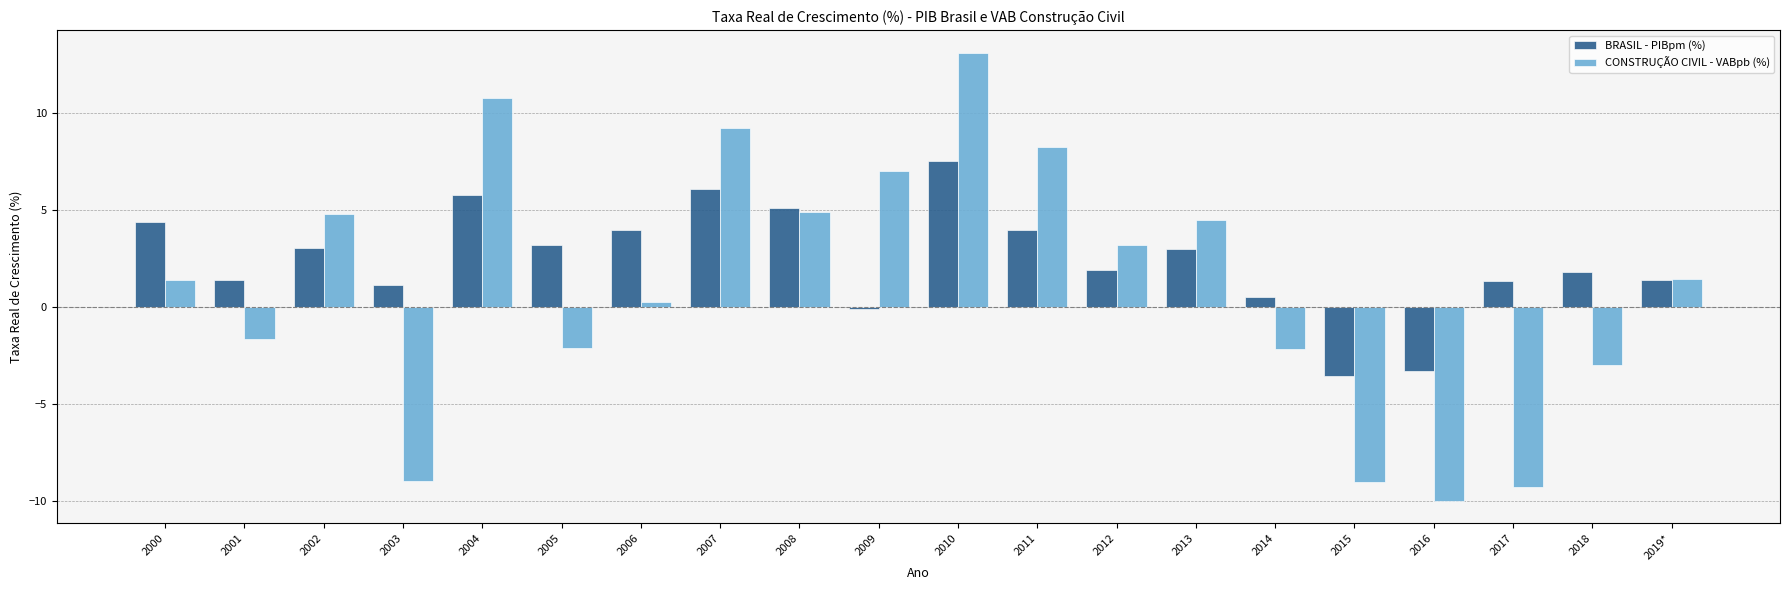

What is the sum of all CONSTRUÇÃO CIVIL - VABpb (%) values?

22.8